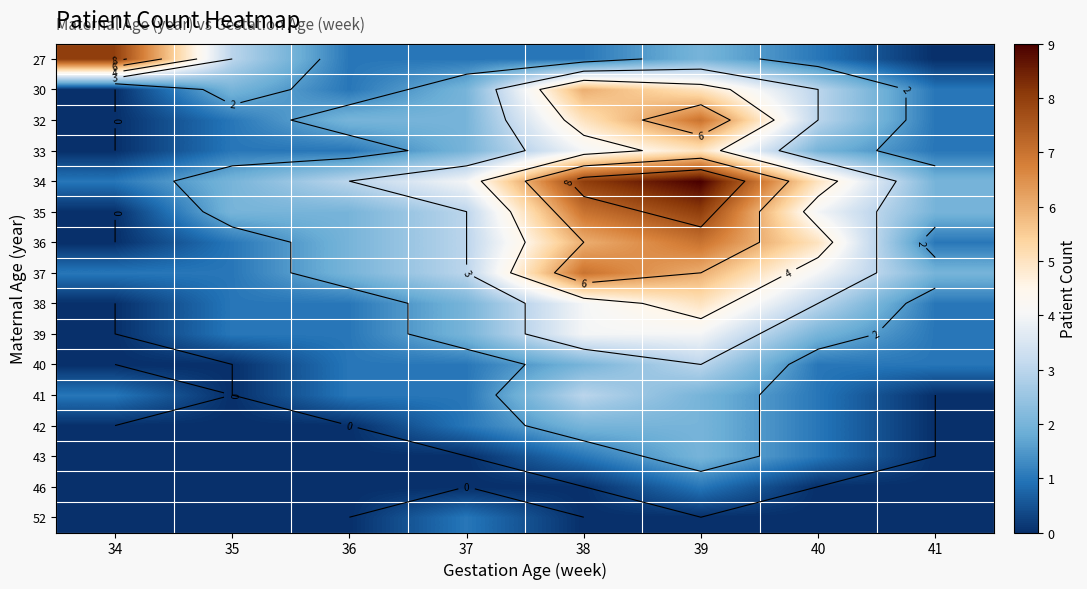

What is the total value across all series at 35?

15